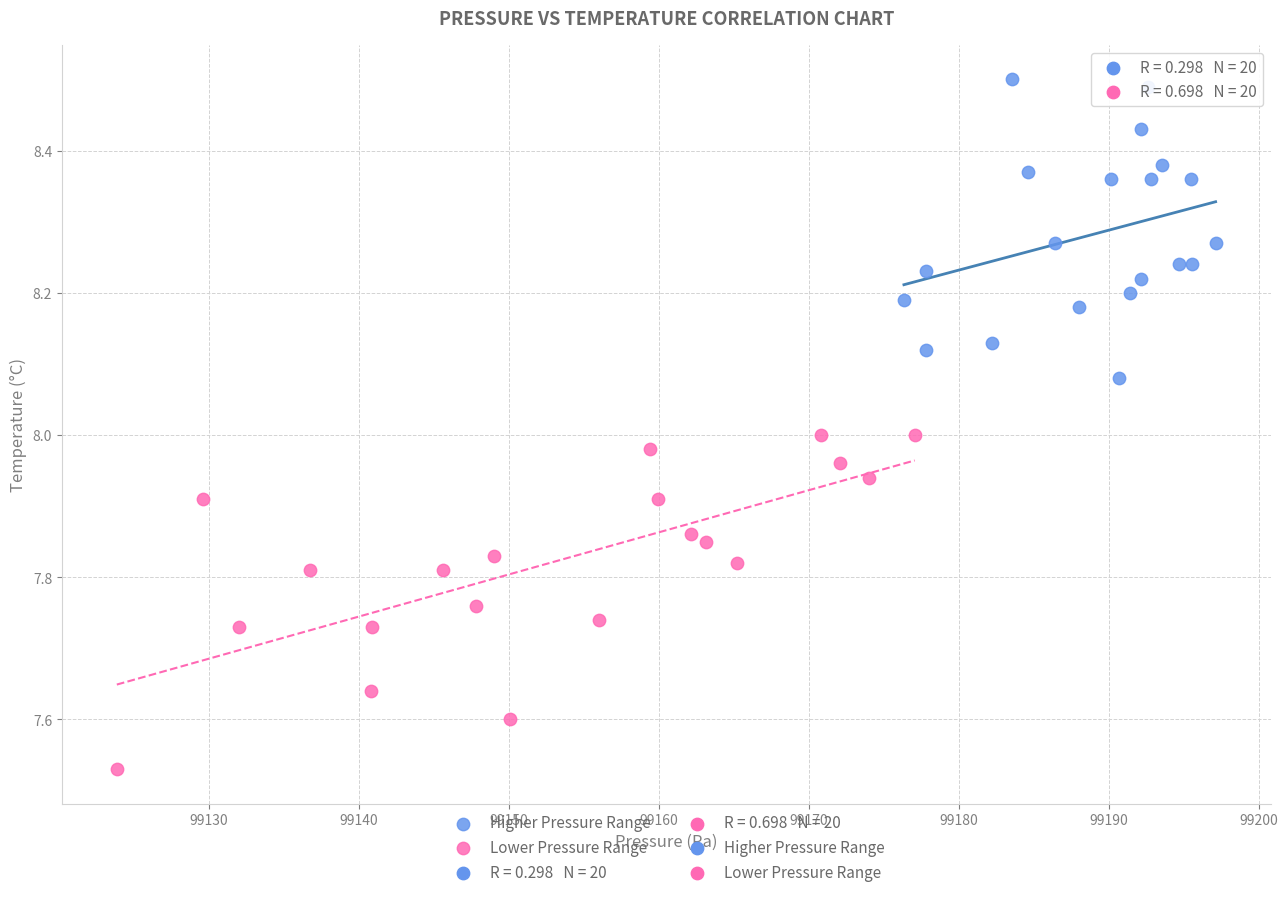

Which series contains the highest Y value?

Higher Pressure Range